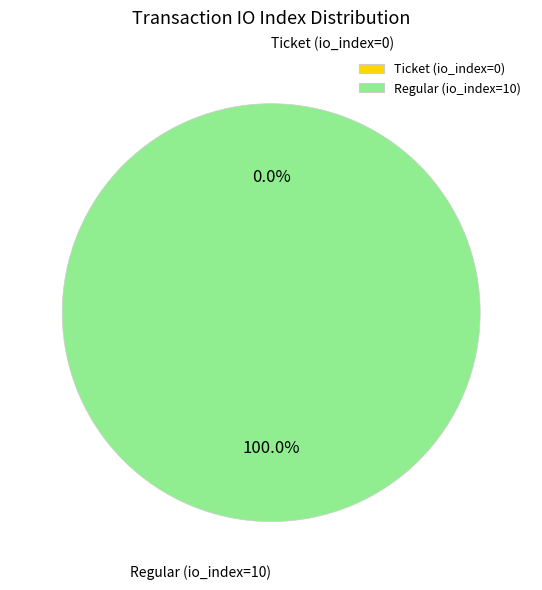

To the nearest percent, what is the difference between the largest and smallest slice percentages?

100%